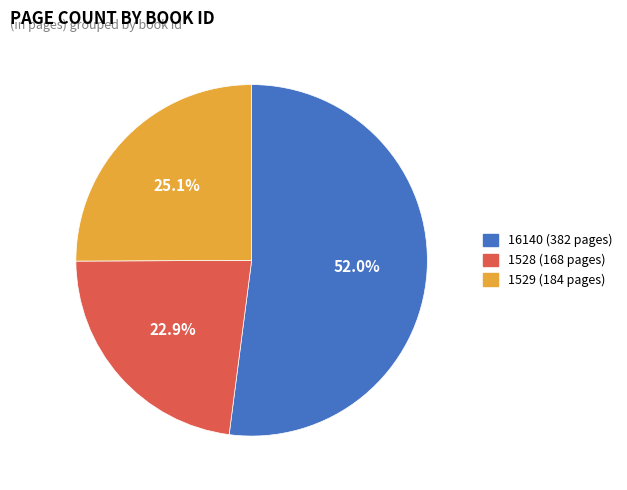

Count the number of slices in the pie.

3